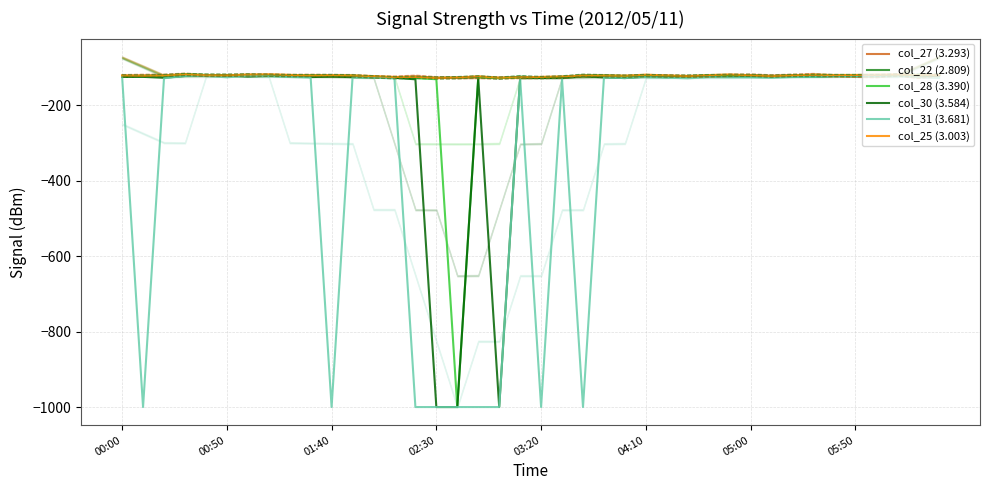

What is the highest value of the col_30 (3.584) series?

-121.5